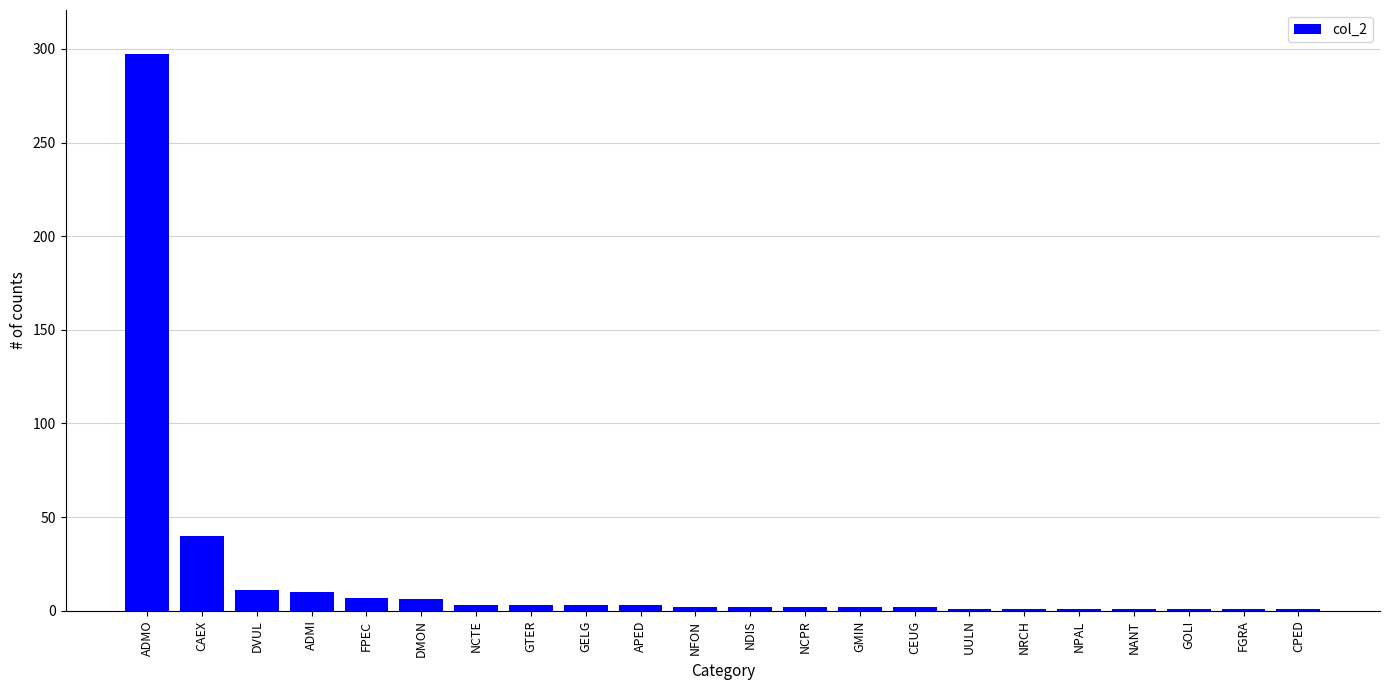

At which category does the chart reach its peak across all series?

ADMO